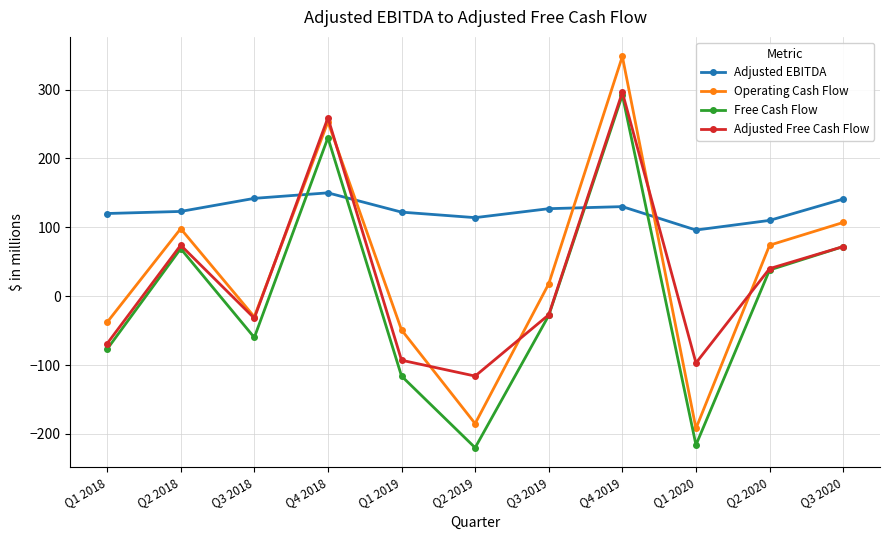

Which category has the highest value in the Adjusted Free Cash Flow series?

Q4 2019